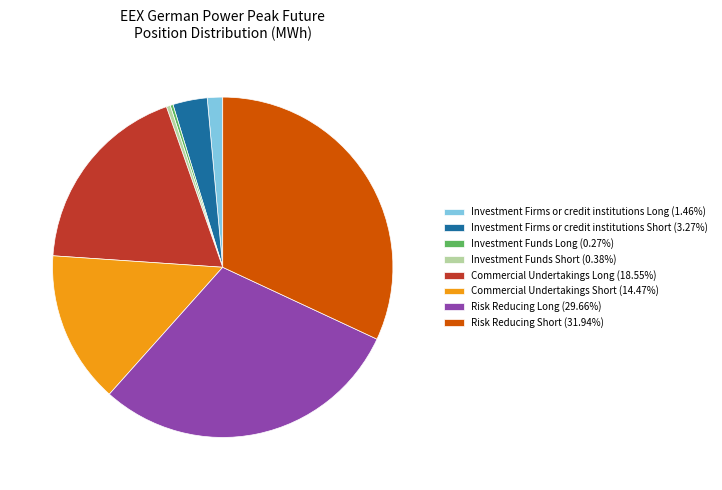

Approximately how many times larger is the value at Commercial Undertakings Short (14.47%) compared to Commercial Undertakings Long (18.55%)?

0.8